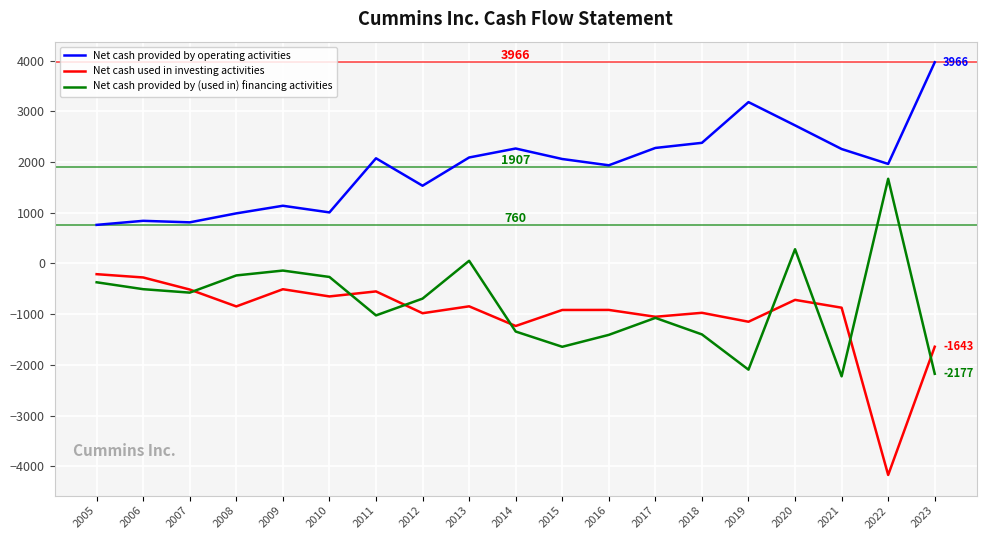

The value of Net cash provided by (used in) financing activities at 2013 is 52. True or false?

True